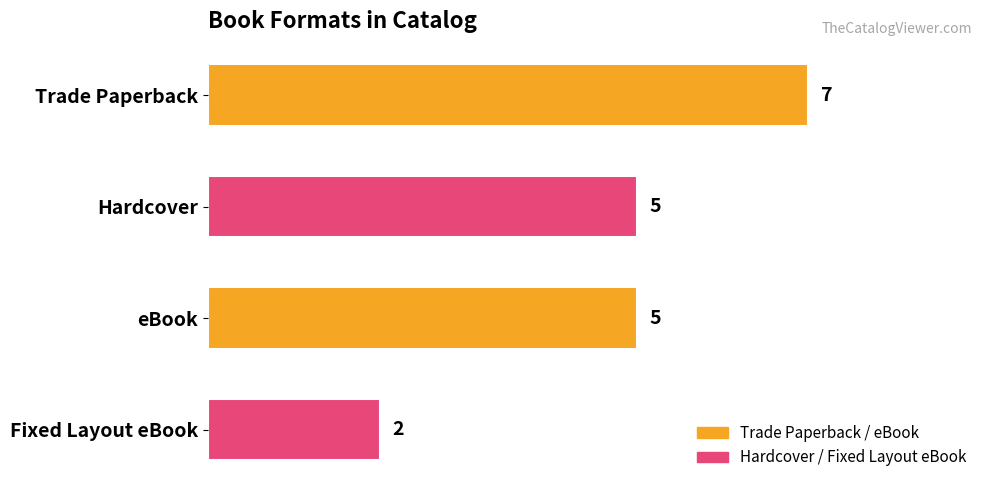

Count the values in the range 5 to 7.

3